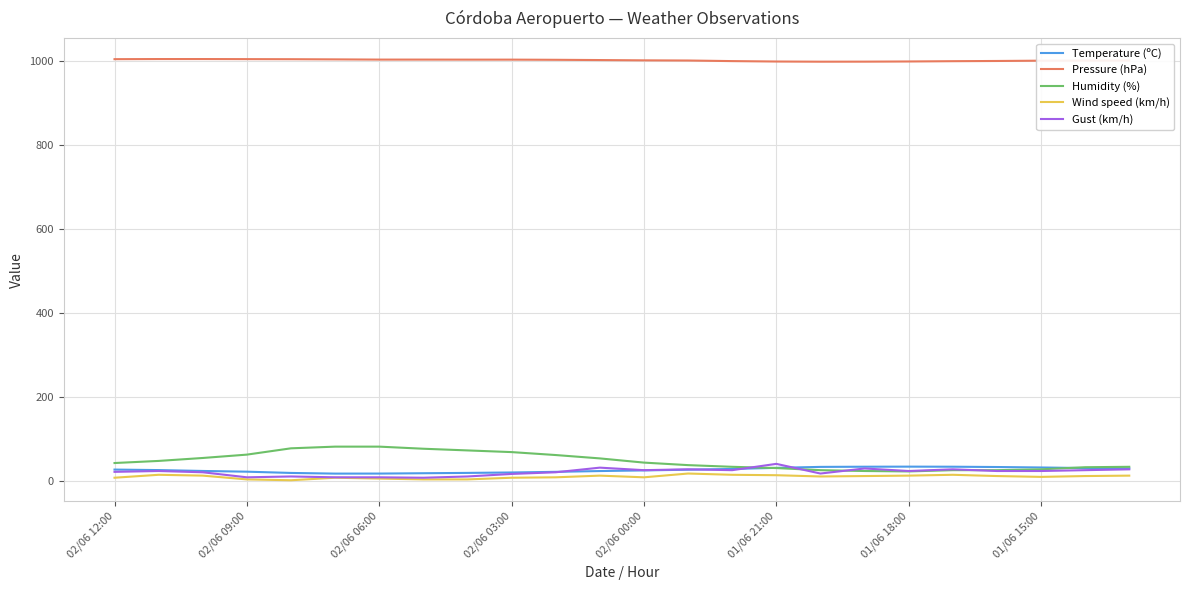

Which series has the widest spread of values?

Humidity (%)